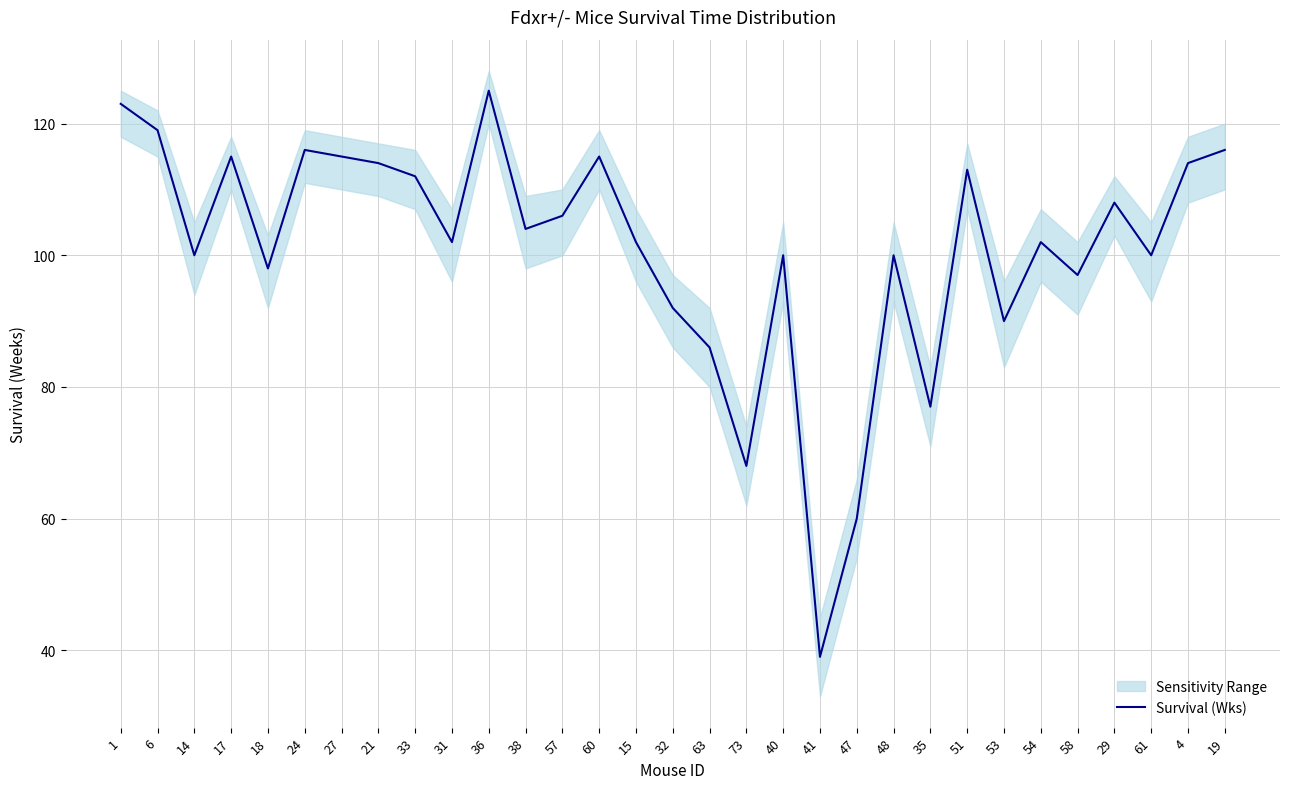

At which label is the value closest to 82?

63